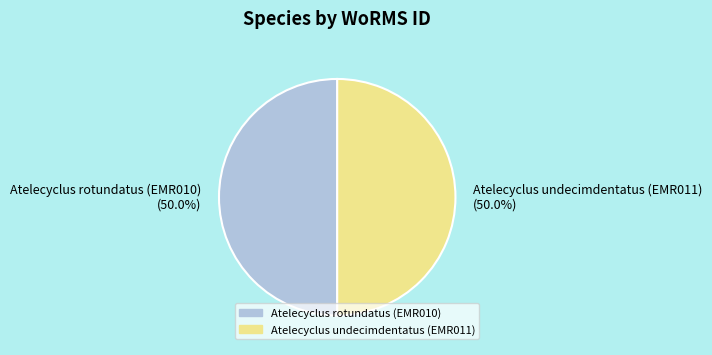

Count the number of slices in the pie.

2